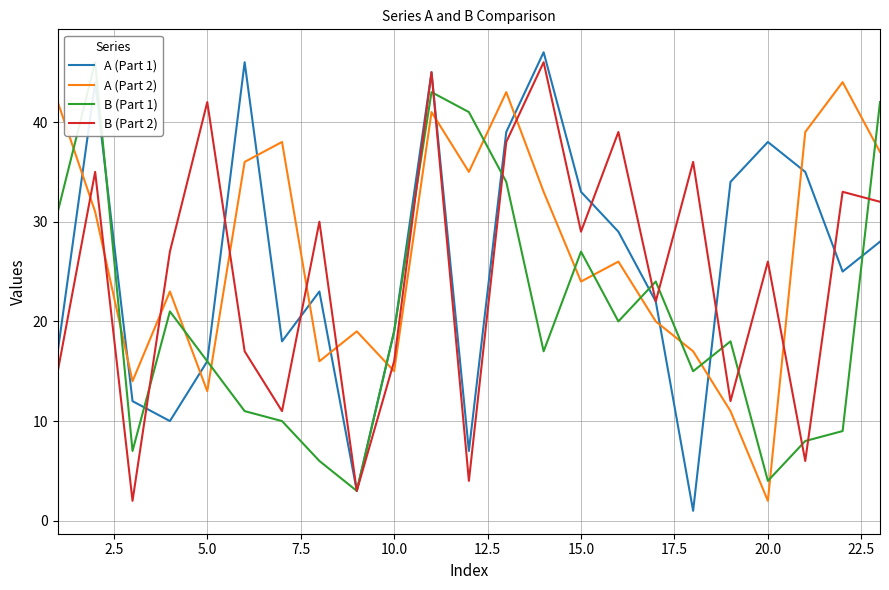

At how many categories does at least one series exceed 32?

17